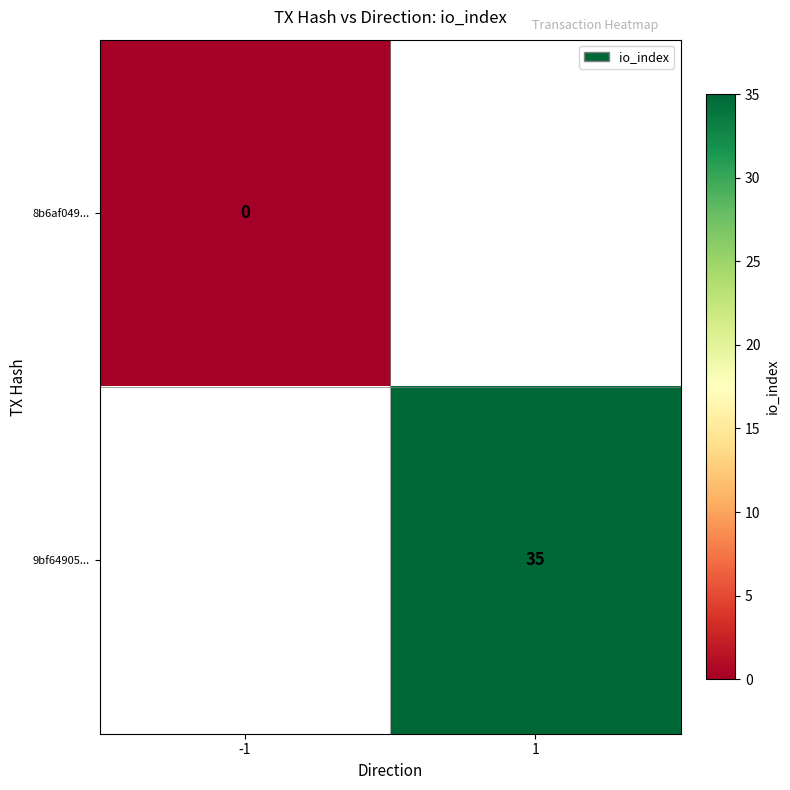

The value of 9bf64905... at 1 is 35. True or false?

True